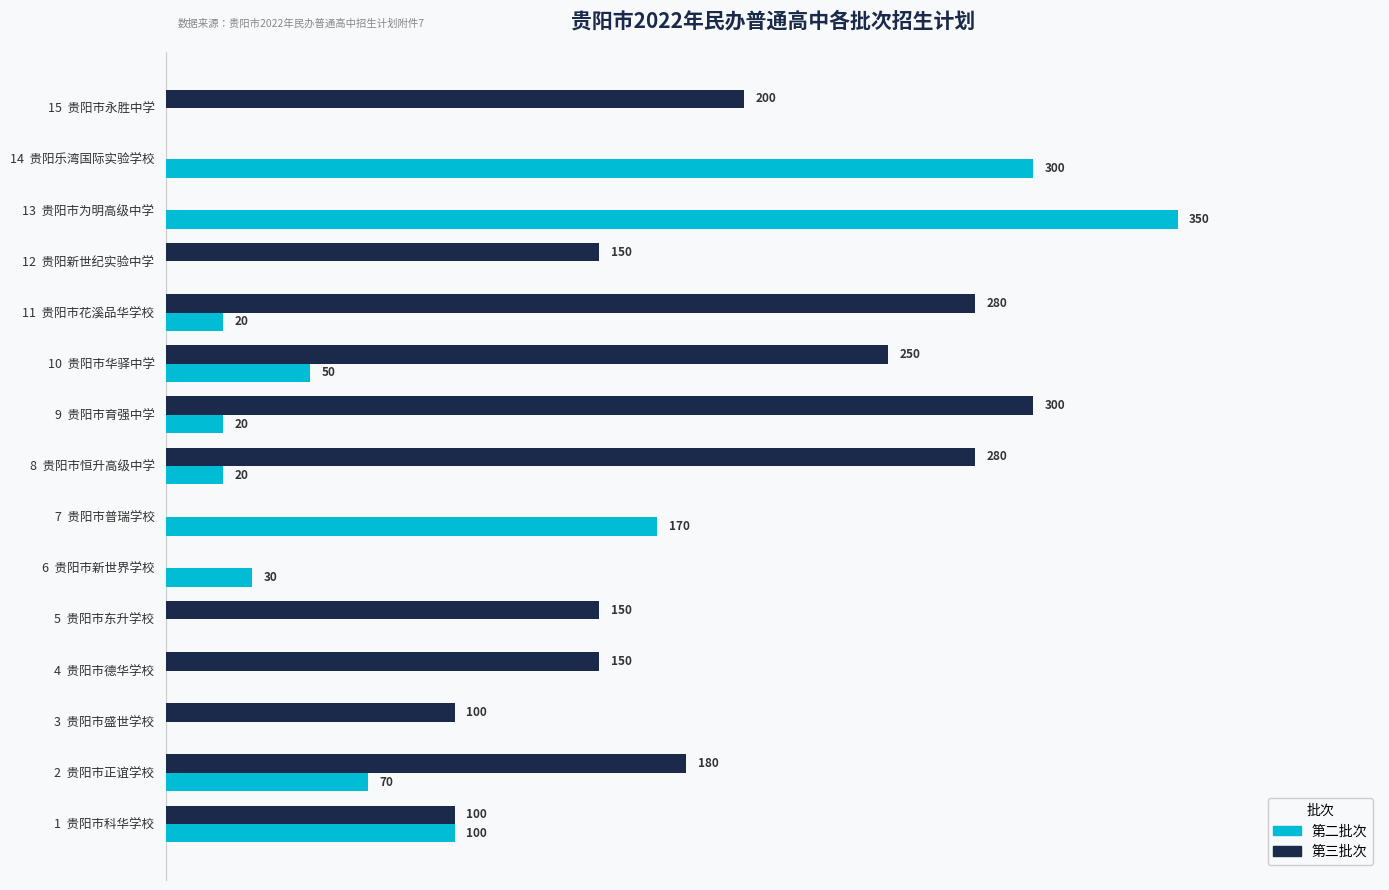

Which series changed the most between 6  贵阳市新世界学校 and 11  贵阳市花溪品华学校?

第三批次